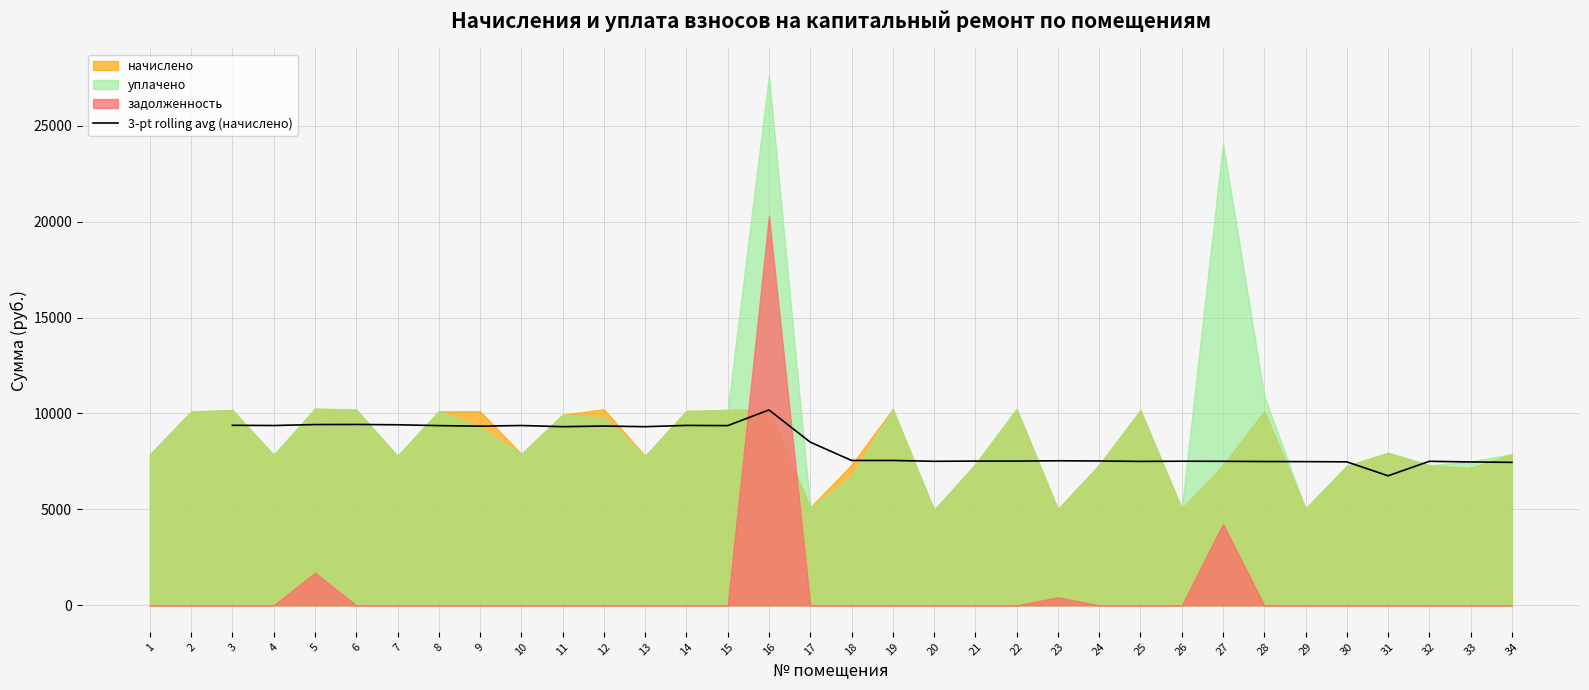

How many points are higher than both their immediate neighbors (excluding endpoints)?

8